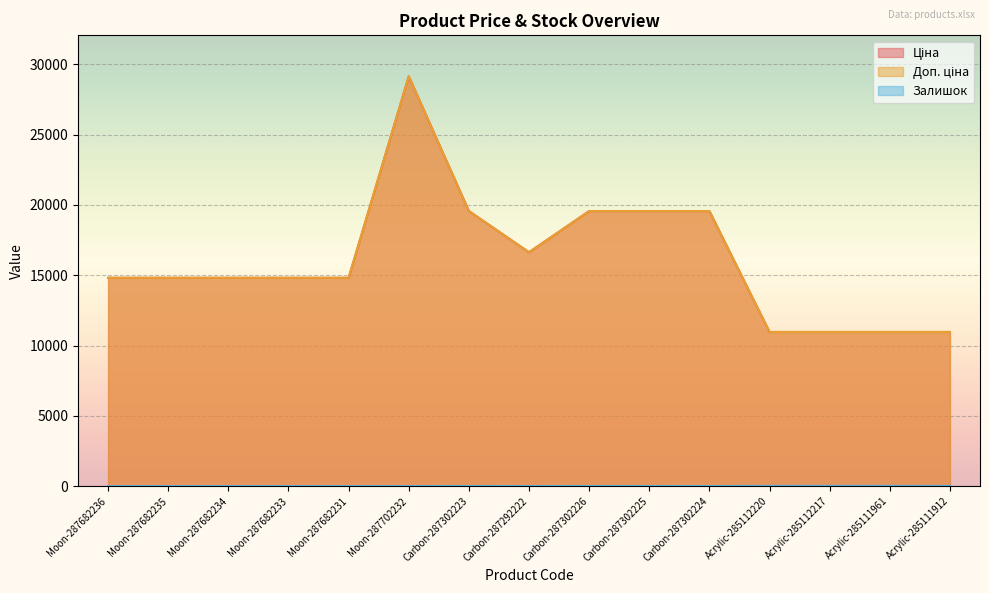

What is the difference between the Доп. ціна values at Moon-287682231 and Acrylic-285111961?

3853.2